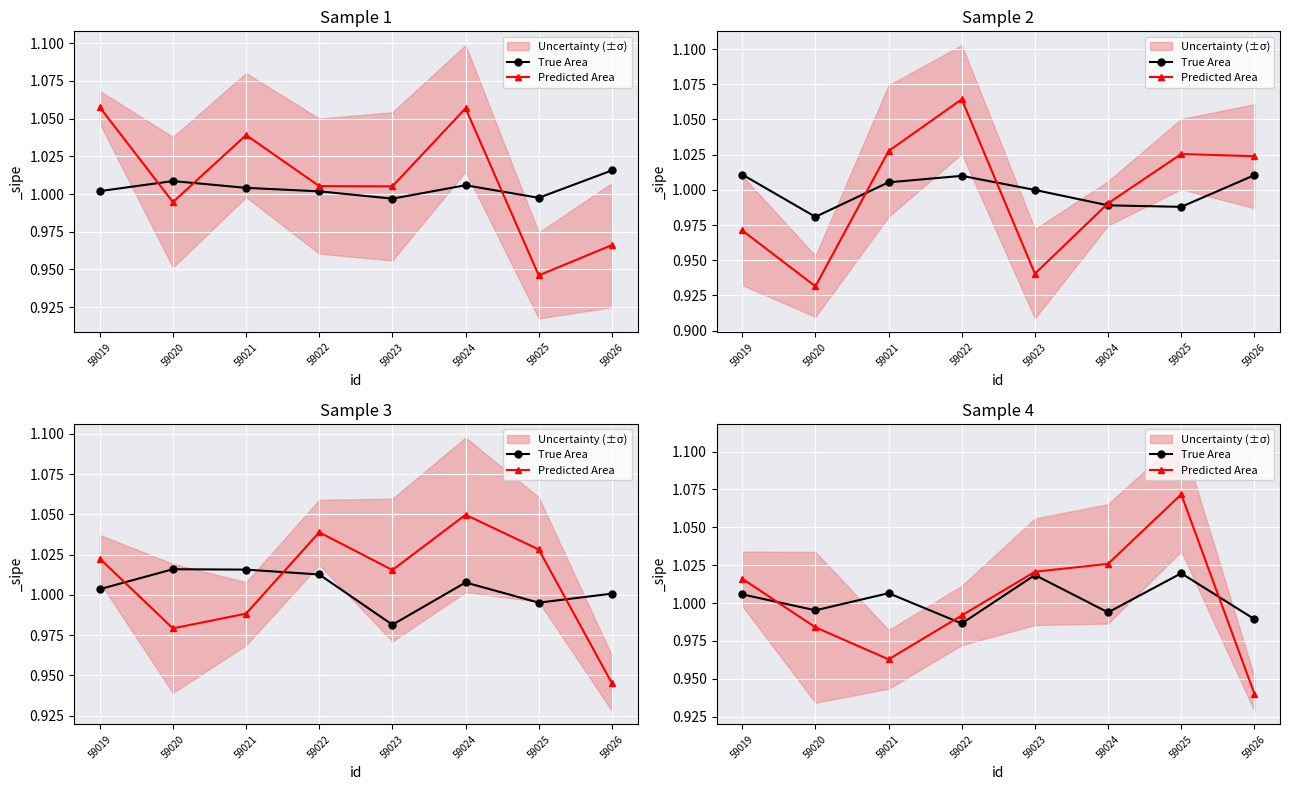

What is the value of the True Area point at the 4th from the left?

1.0